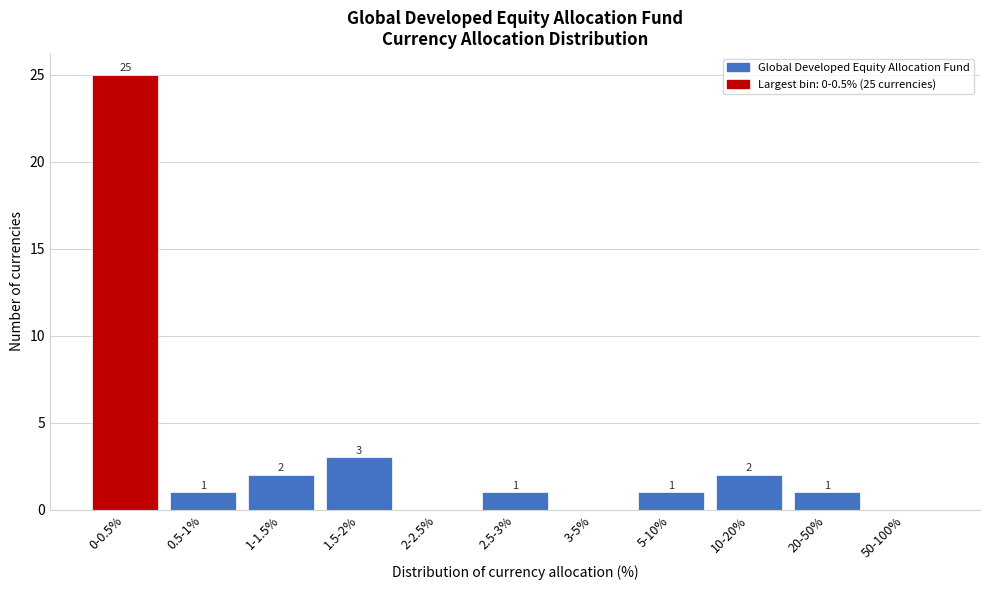

Reading right to left, extract all data points from this chart.

50-100%=0	20-50%=1	10-20%=2	5-10%=1	3-5%=0	2.5-3%=1	2-2.5%=0	1.5-2%=3	1-1.5%=2	0.5-1%=1	0-0.5%=25